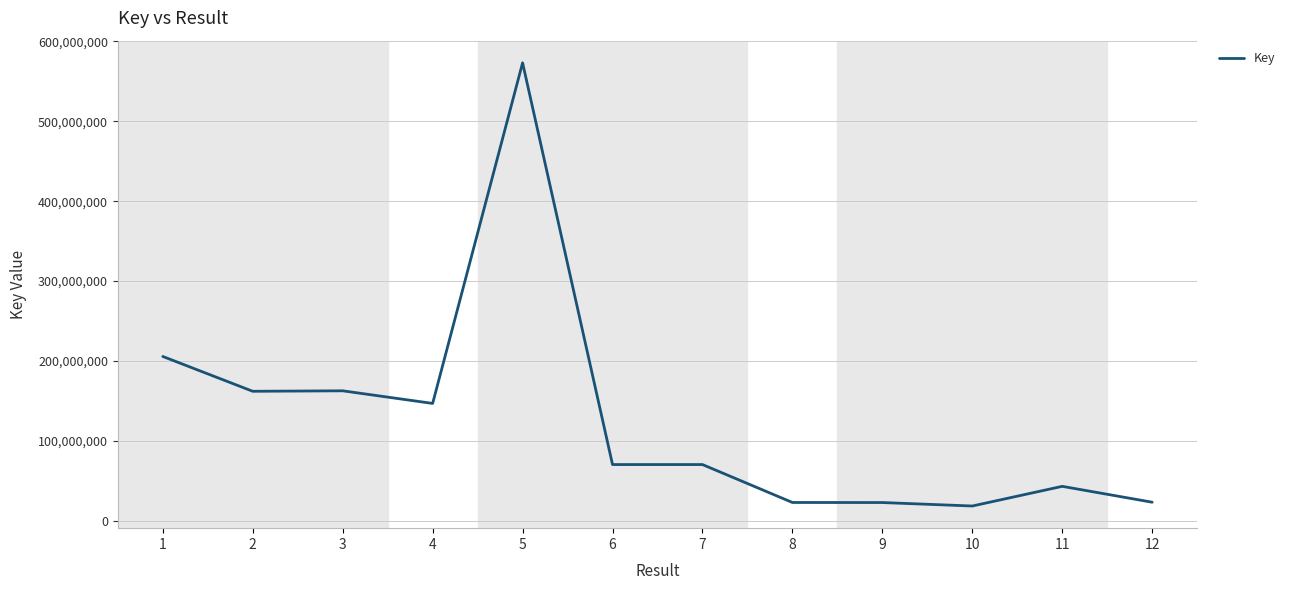

The value at 7 is 115846113. True or false?

False